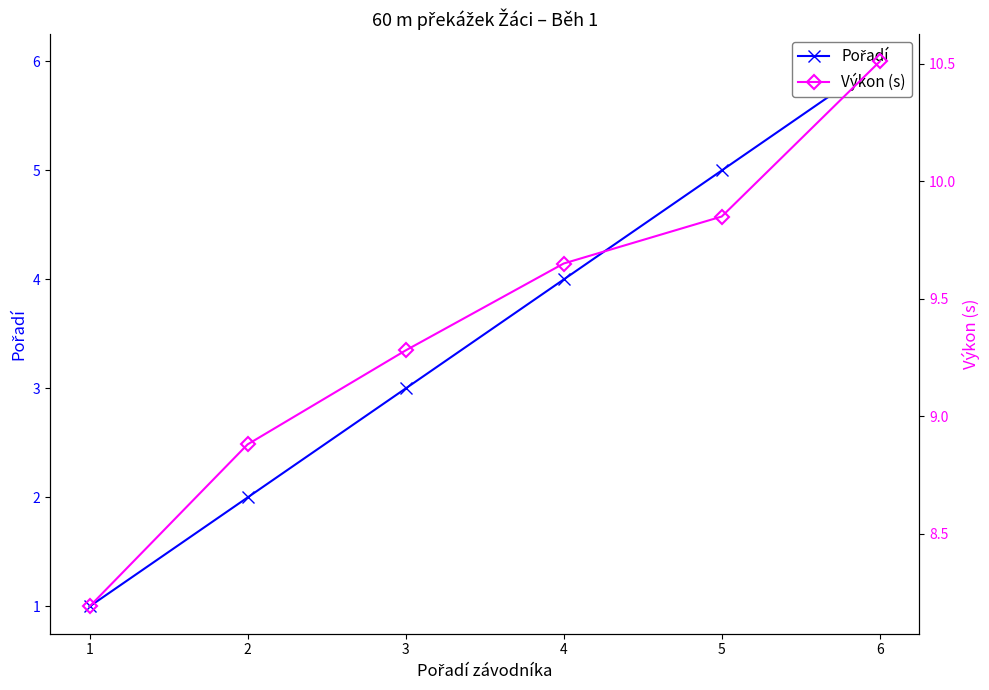

What is the total value across all series at 4?

13.7